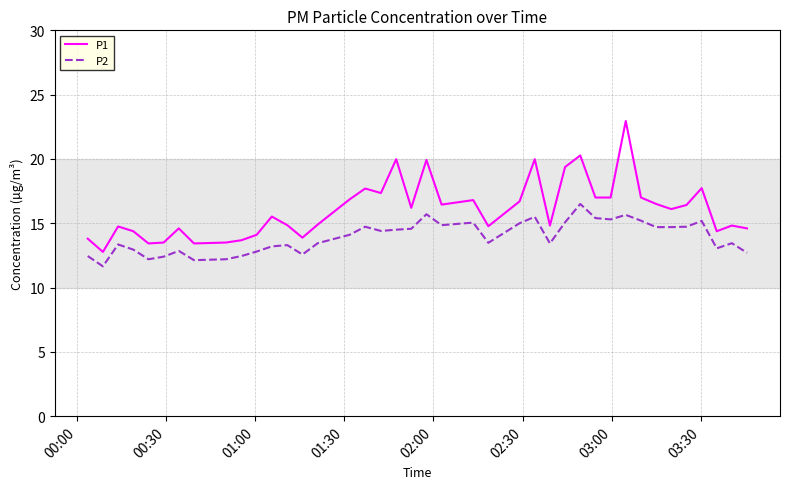

What are all the series names shown in the legend?

P1, P2